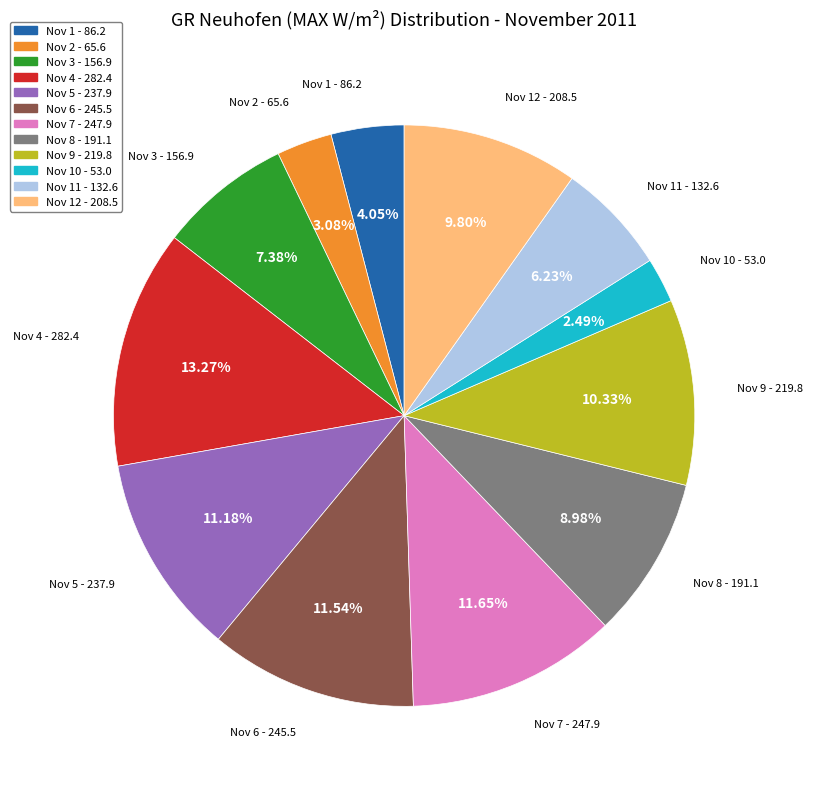

Do Nov 4 - 282.4 and Nov 8 - 191.1 together represent more than half of the pie?

No